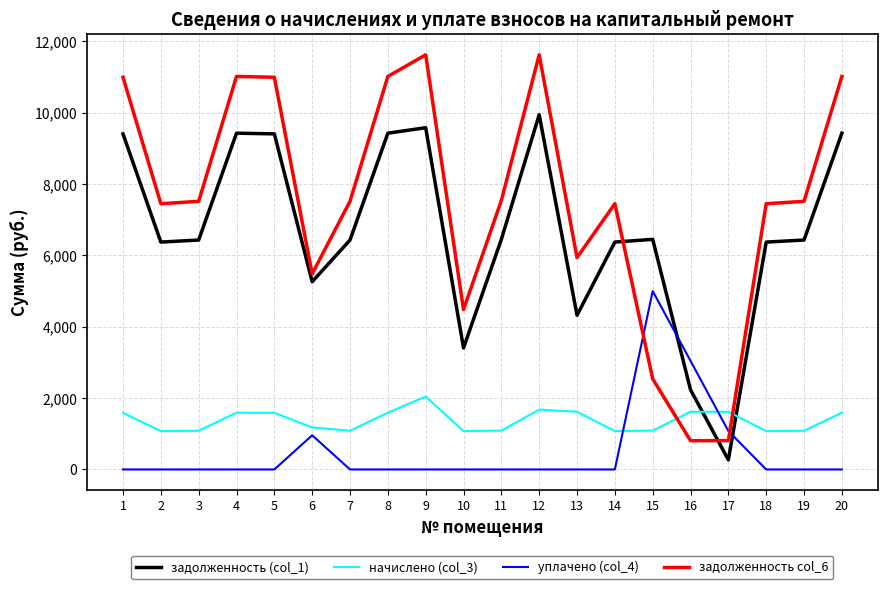

Rank the series by their maximum value, from lowest to highest.

начислено (col_3), уплачено (col_4), задолженность (col_1), задолженность col_6